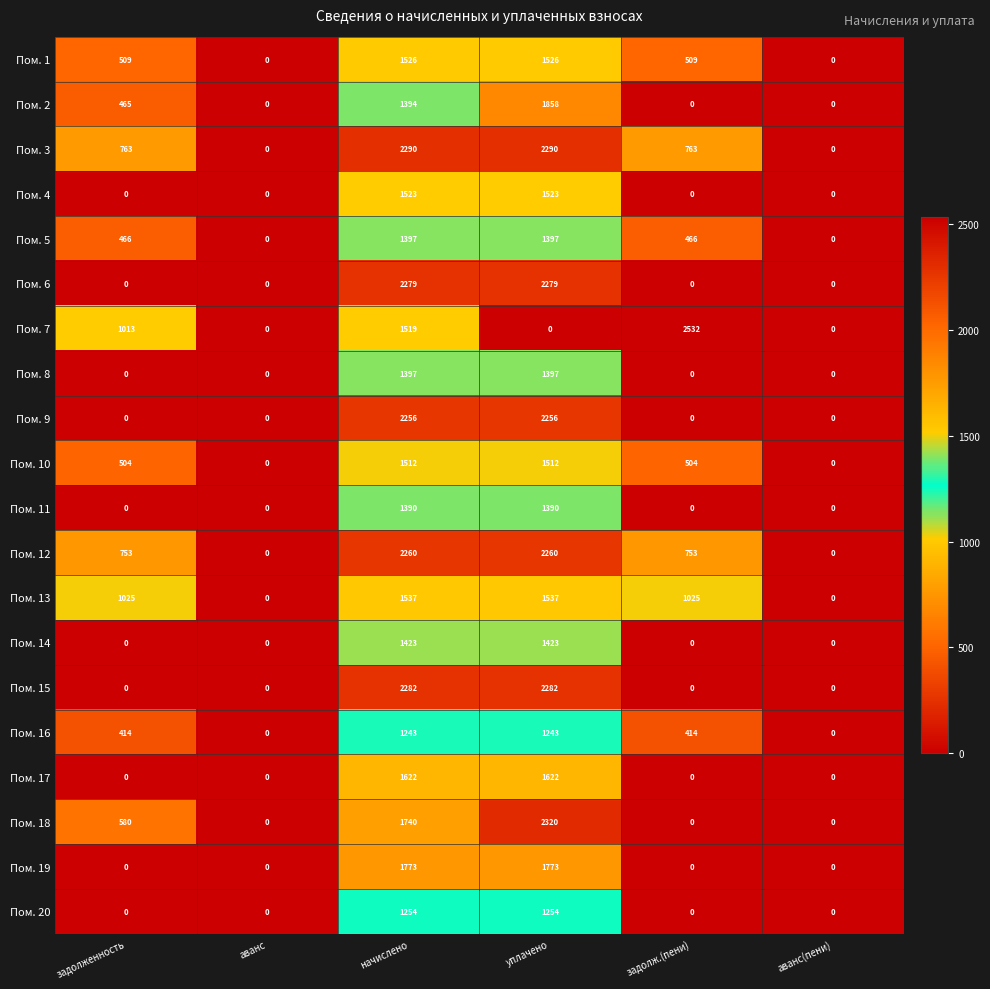

Is the value of Пом. 16 at аванс(пени) greater than the value of Пом. 1 at задолж.(пени)?

No